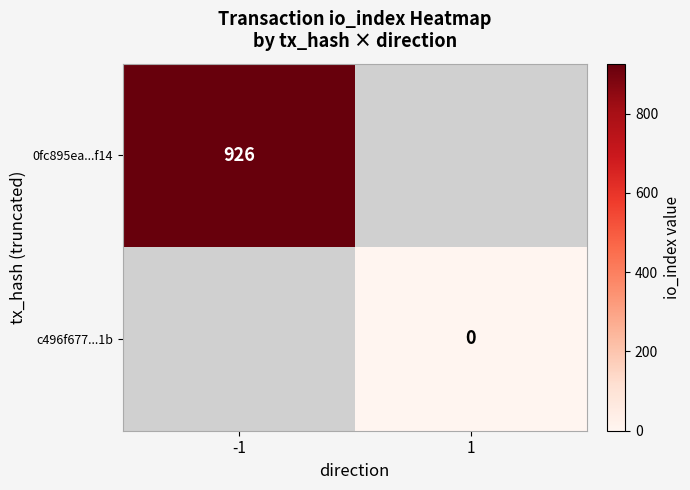

Is it true that 0fc895ea...f14 equals 926 at -1?

True